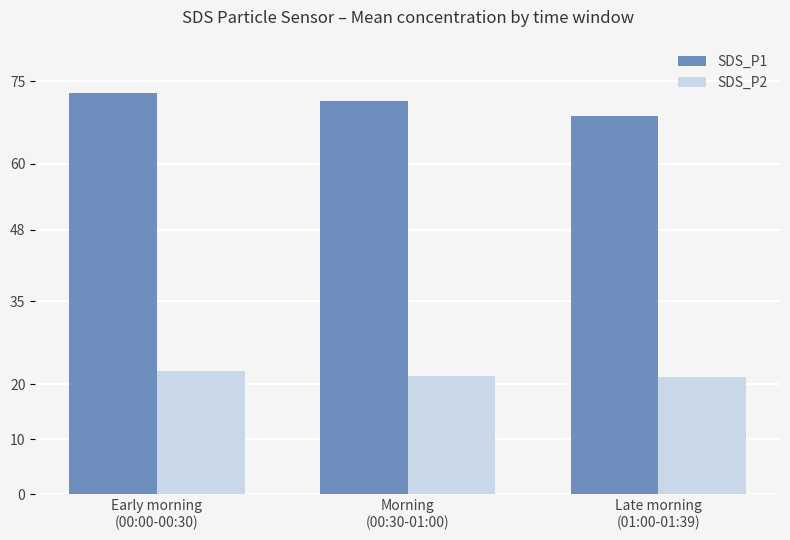

What is the maximum value for SDS_P2?

22.4